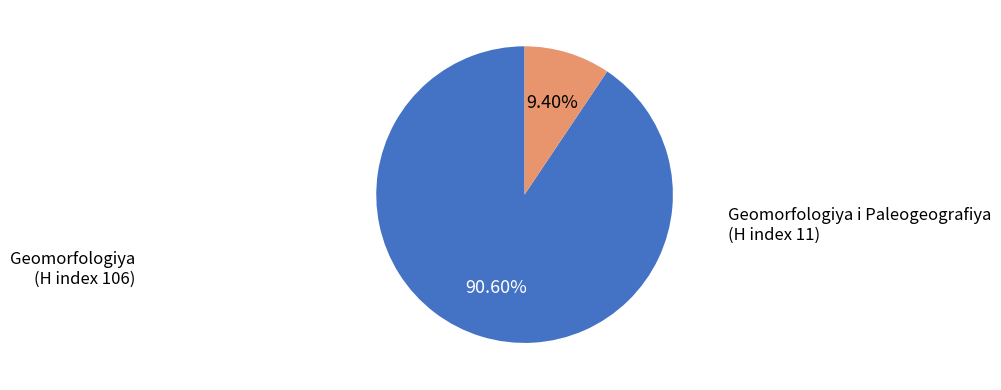

Does any single category account for the majority?

Yes